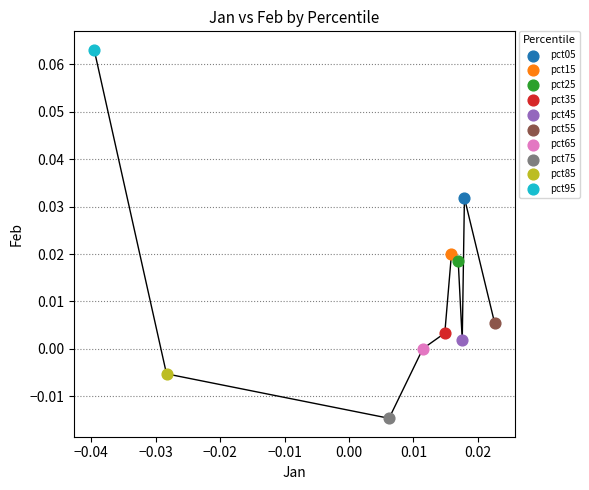

Which series reaches the maximum Y coordinate?

pct95